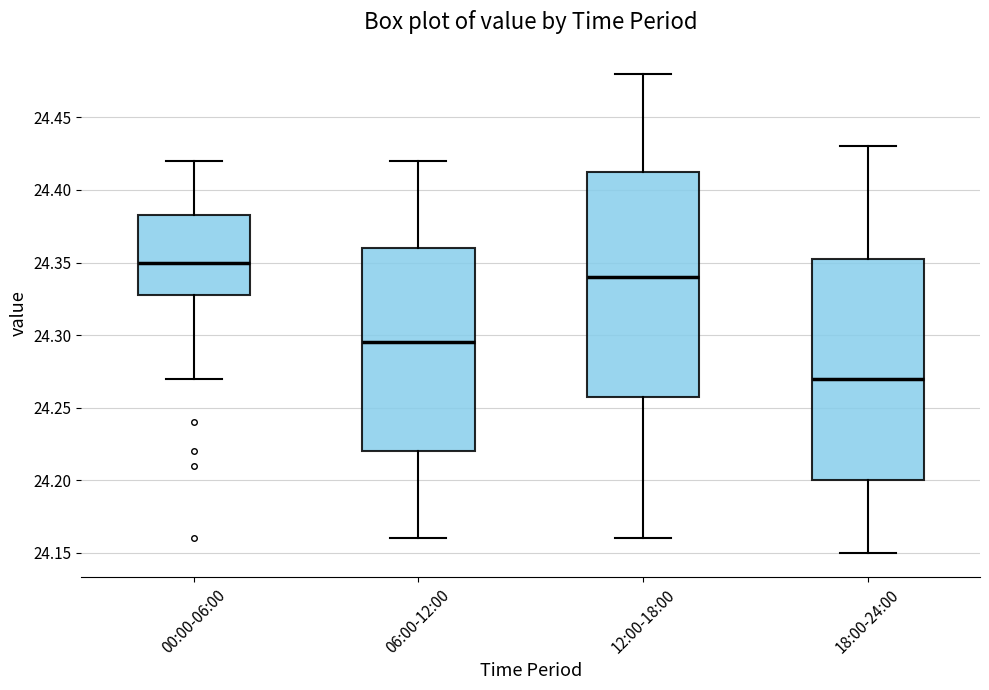

Which box has the highest median line?

00:00-06:00